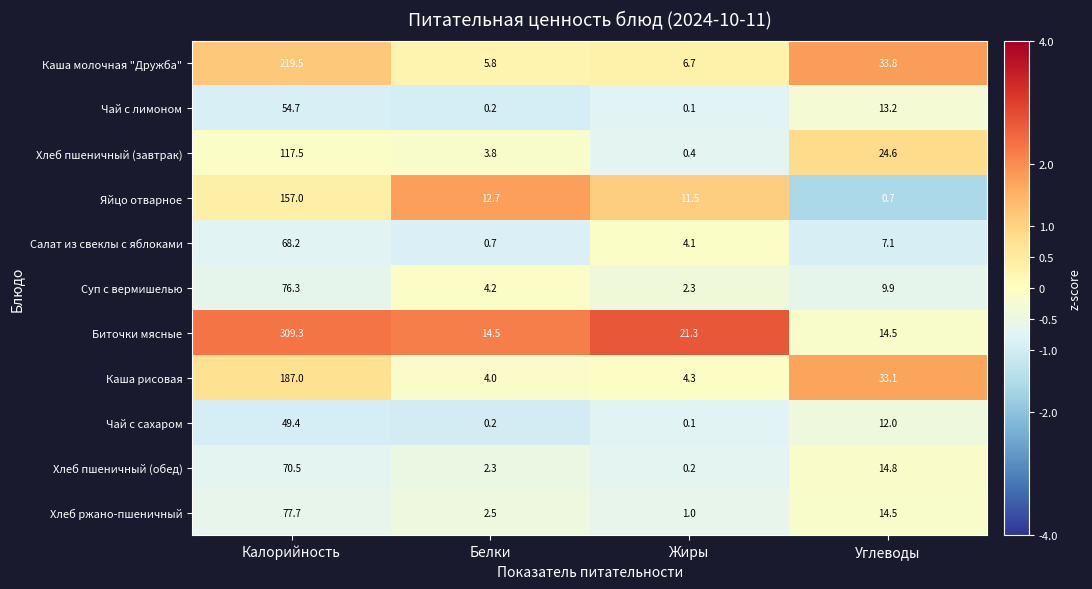

What is the sum of all Яйцо отварное values?

181.9